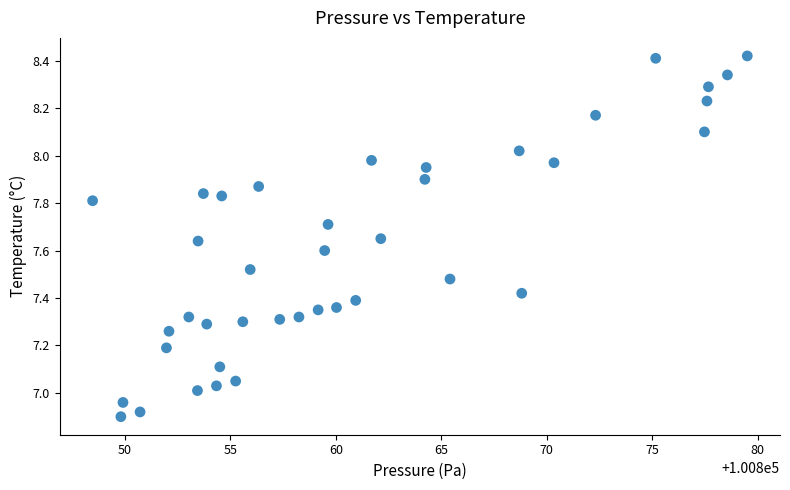

What is the range of Y values (max minus min)?

1.5